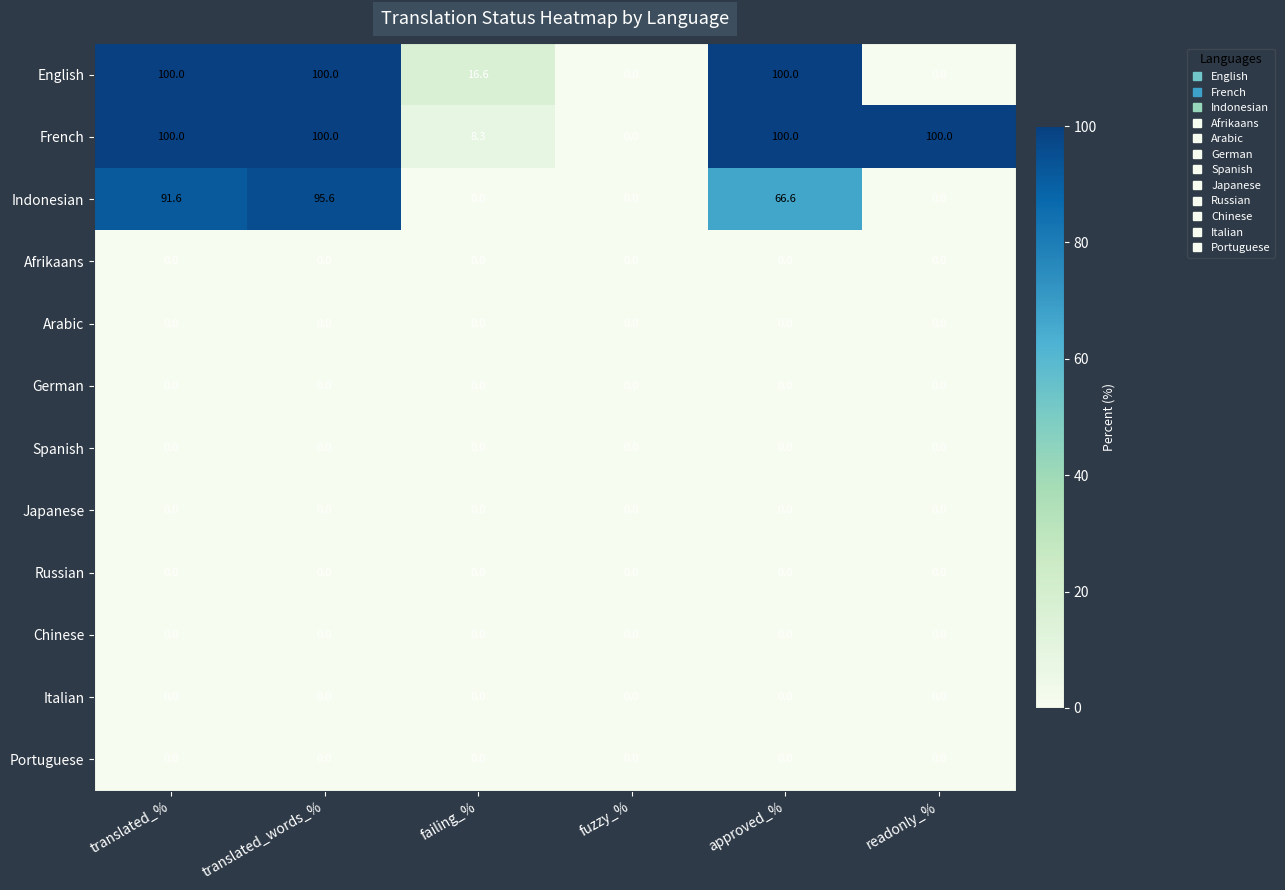

Which series changed the most between translated_words_% and approved_%?

Indonesian